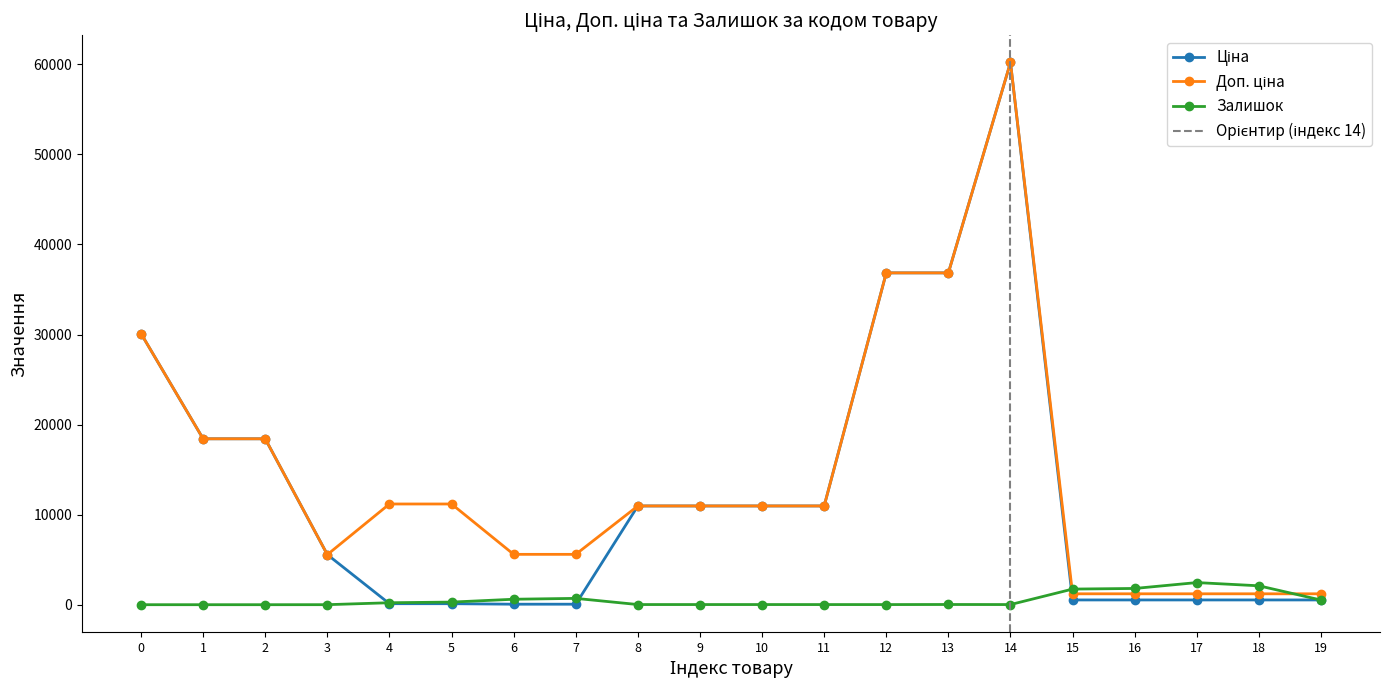

At which label does Залишок first exceed 23?

4